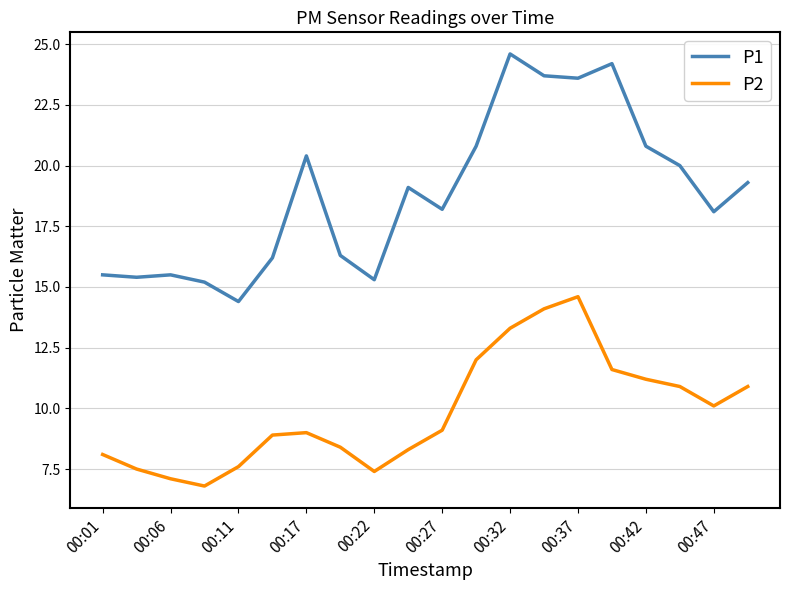

Which series has the largest range (max minus min)?

P1